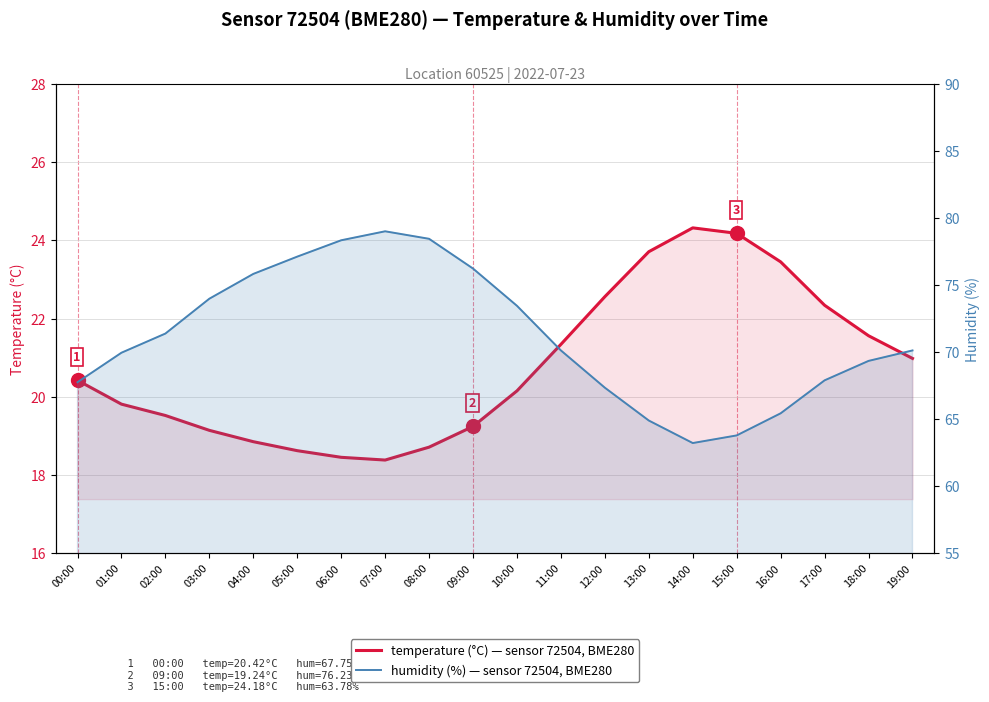

Rank the categories by humidity value from lowest to highest.

14:00, 15:00, 13:00, 16:00, 12:00, 00:00, 17:00, 18:00, 01:00, 11:00, 19:00, 02:00, 10:00, 03:00, 04:00, 09:00, 05:00, 06:00, 08:00, 07:00